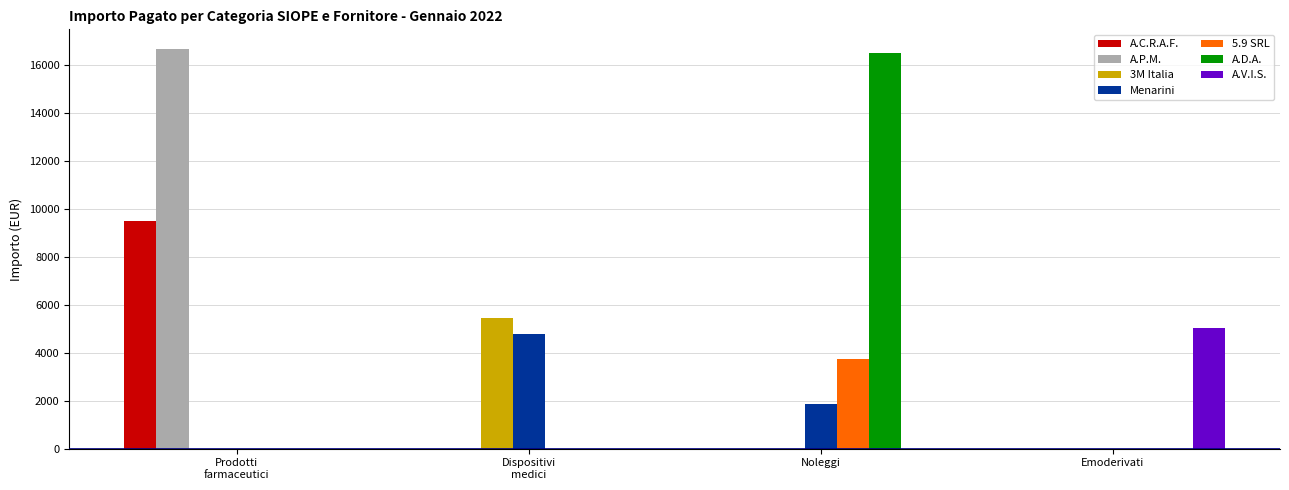

Between Noleggi and Emoderivati, which series saw the biggest shift?

A.D.A.